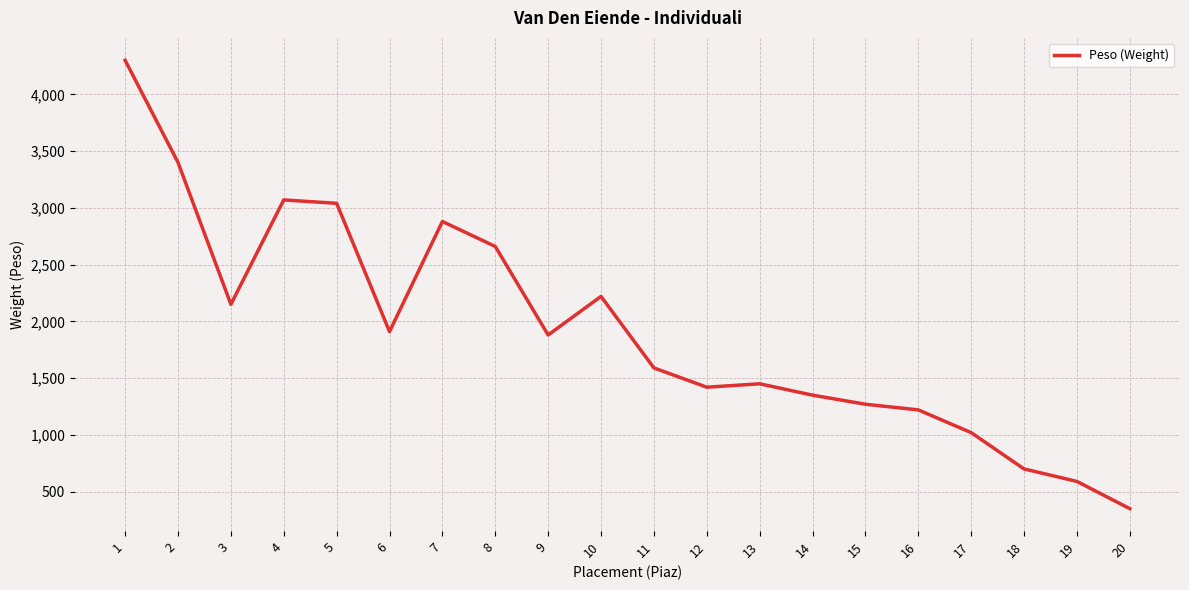

What is the difference between the maximum and minimum values?

3950